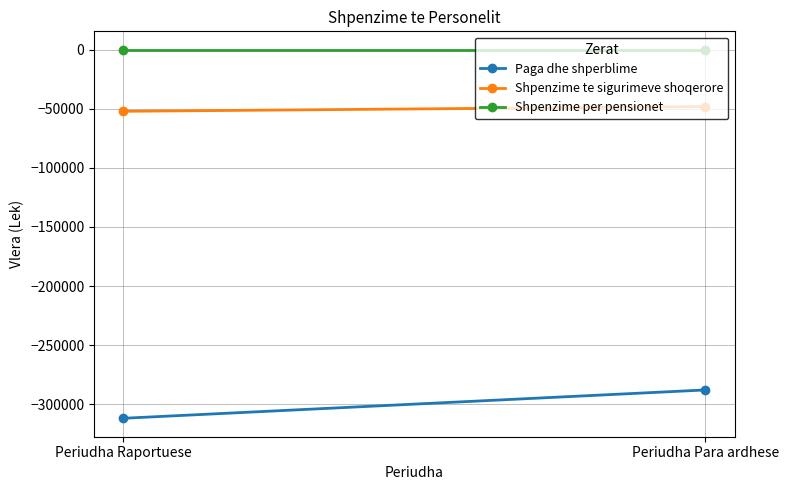

Reading right to left, transcribe all the data shown in this chart.

Paga dhe shperblime: Periudha Para ardhese=-288000	Periudha Raportuese=-312000
Shpenzime te sigurimeve shoqerore: Periudha Para ardhese=-48096	Periudha Raportuese=-52104
Shpenzime per pensionet: Periudha Para ardhese=0	Periudha Raportuese=0